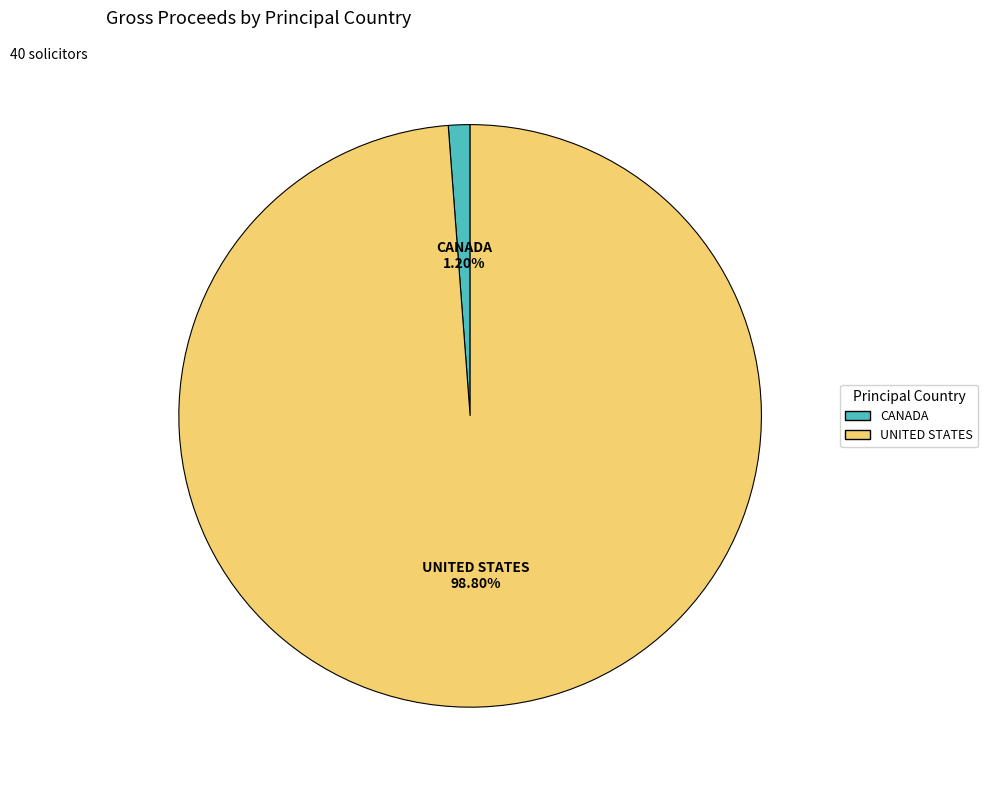

Is there any slice that represents more than half of the pie?

Yes